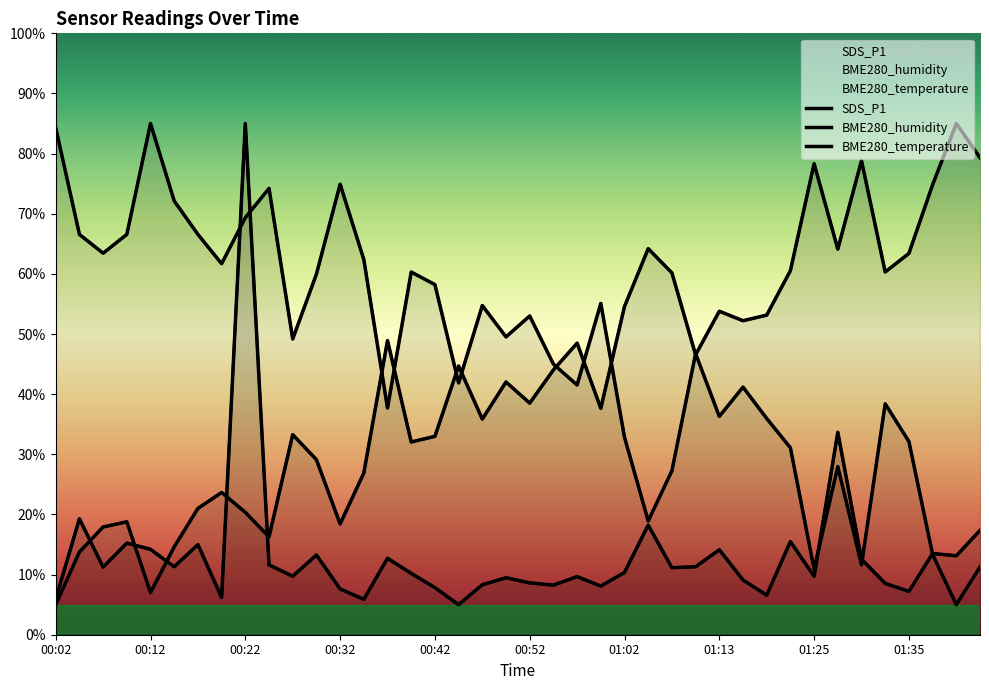

Read the SDS_P1 value at 37.

13.5